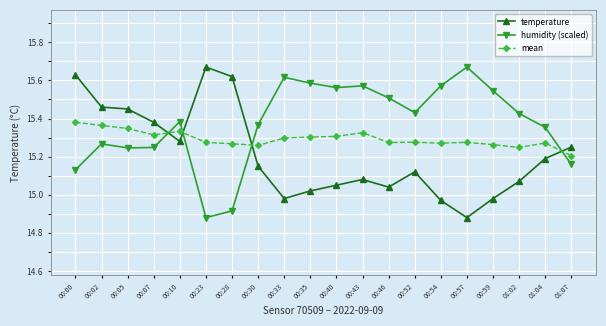

At which label does humidity (scaled) reach its minimum?

00:23